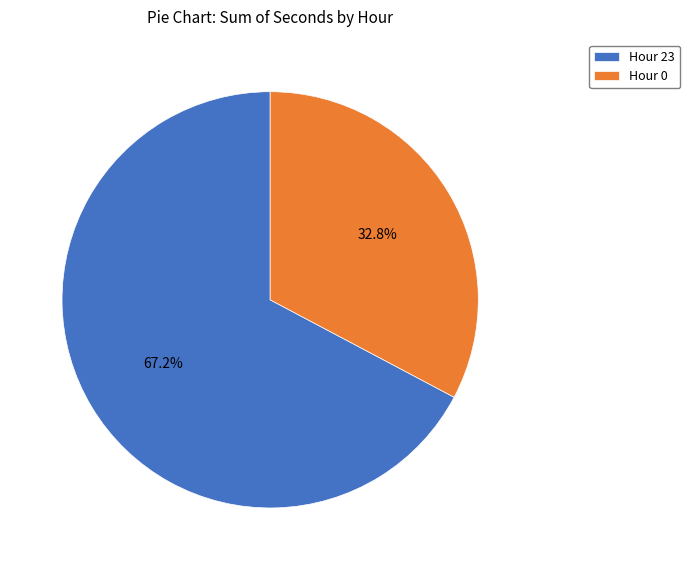

What percentage is NOT represented by Hour 23?

32.8%